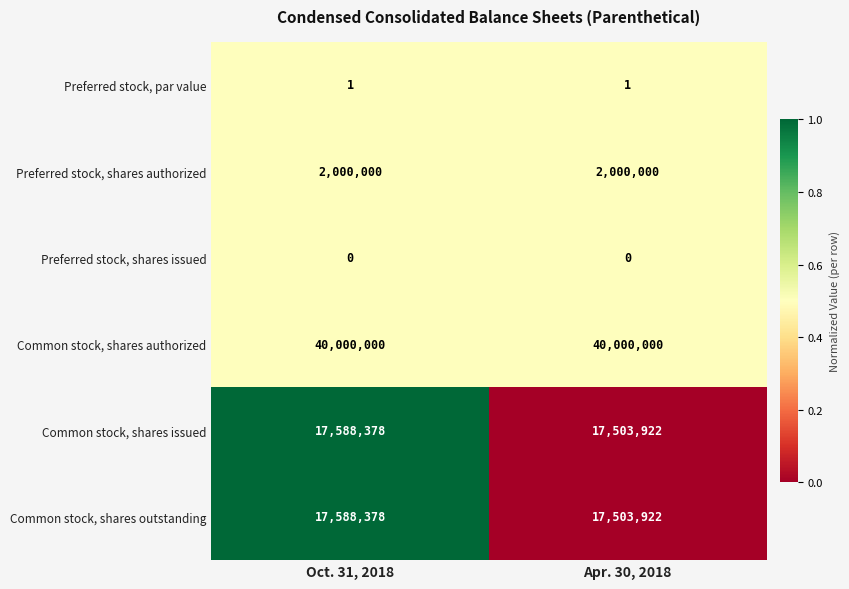

What is the greatest value displayed?

40000000